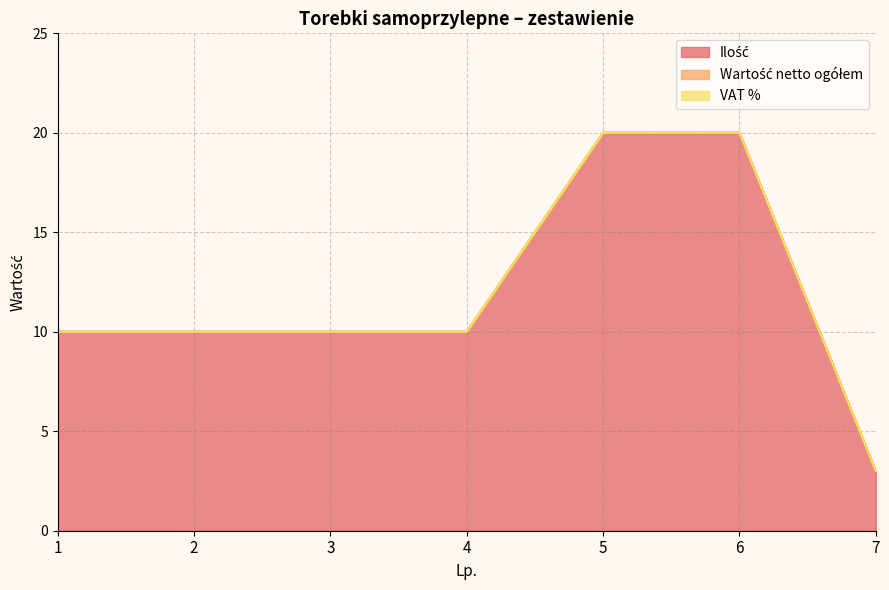

True or false: Ilość and Wartość netto ogółem intersect in this chart.

False